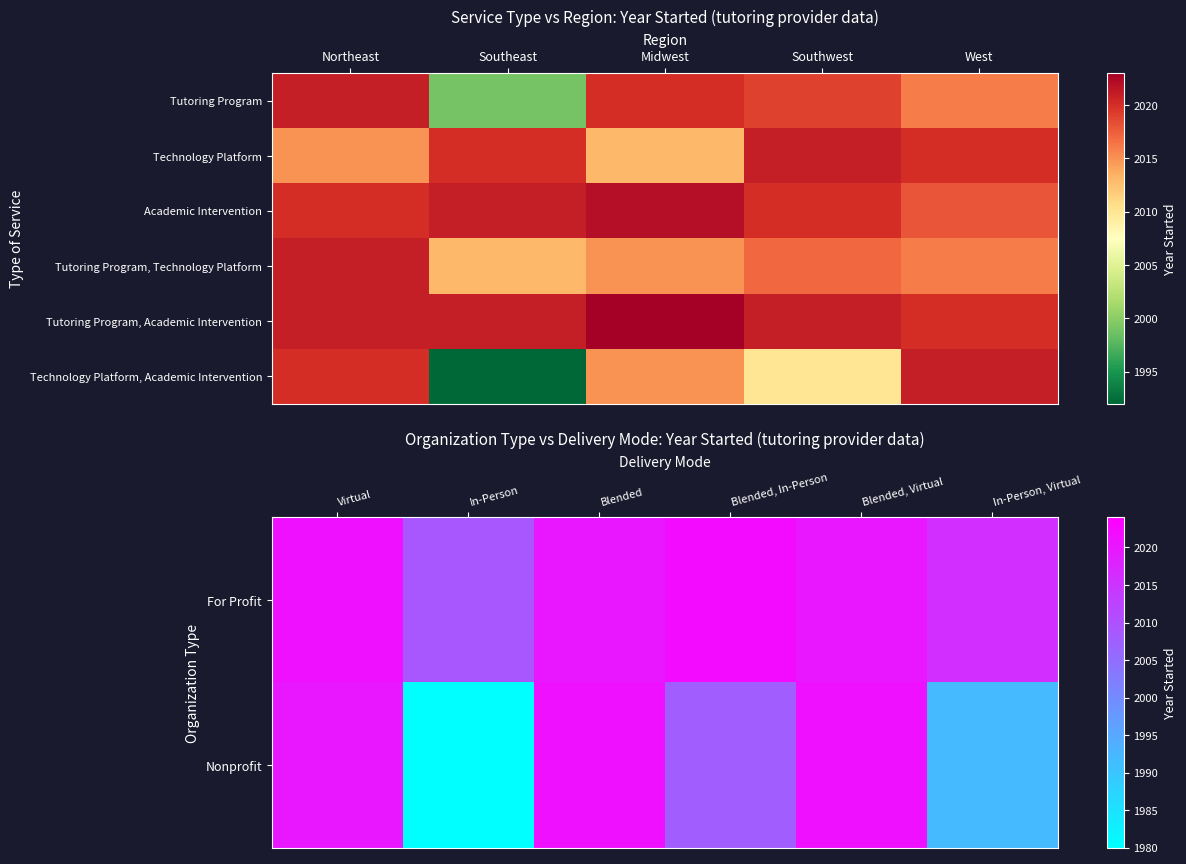

How many values in the Technology Platform, Academic Intervention series exceed 2015?

2